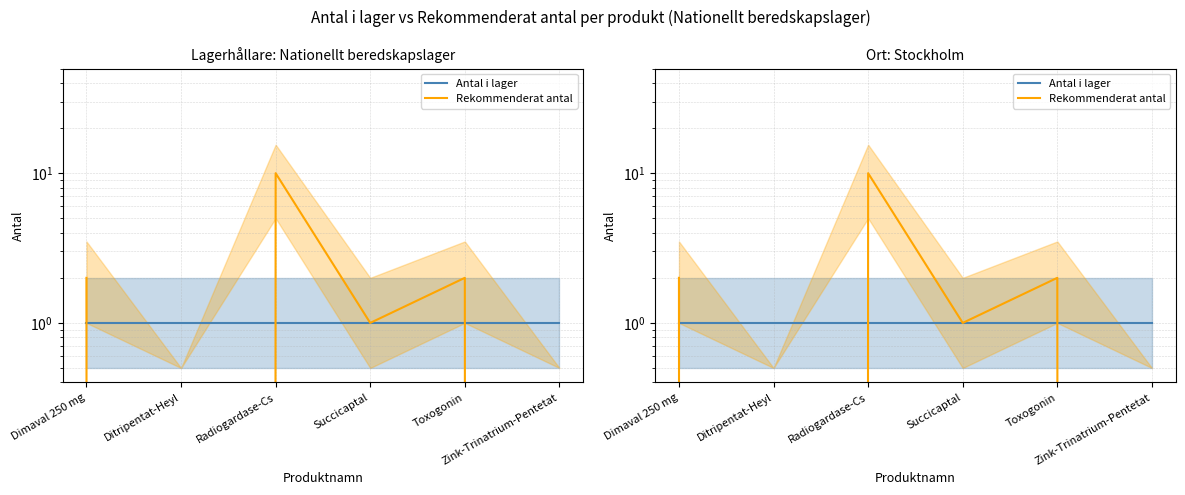

Rank the series by their average value, from highest to lowest.

Rekommenderat antal, Antal i lager